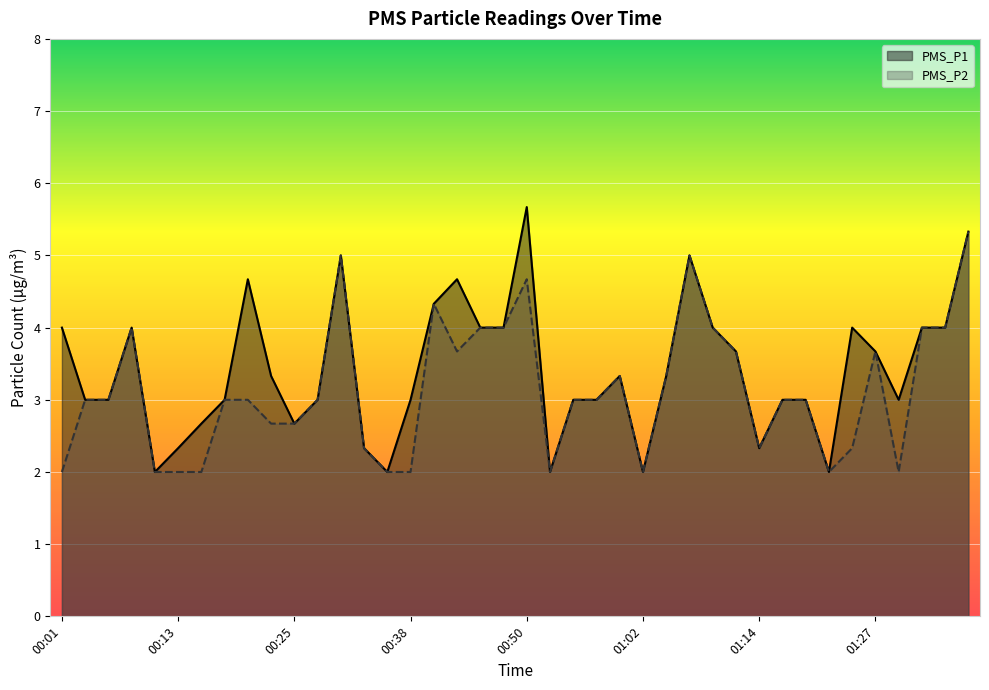

Where does the PMS_P2 series first go above 3?

00:08